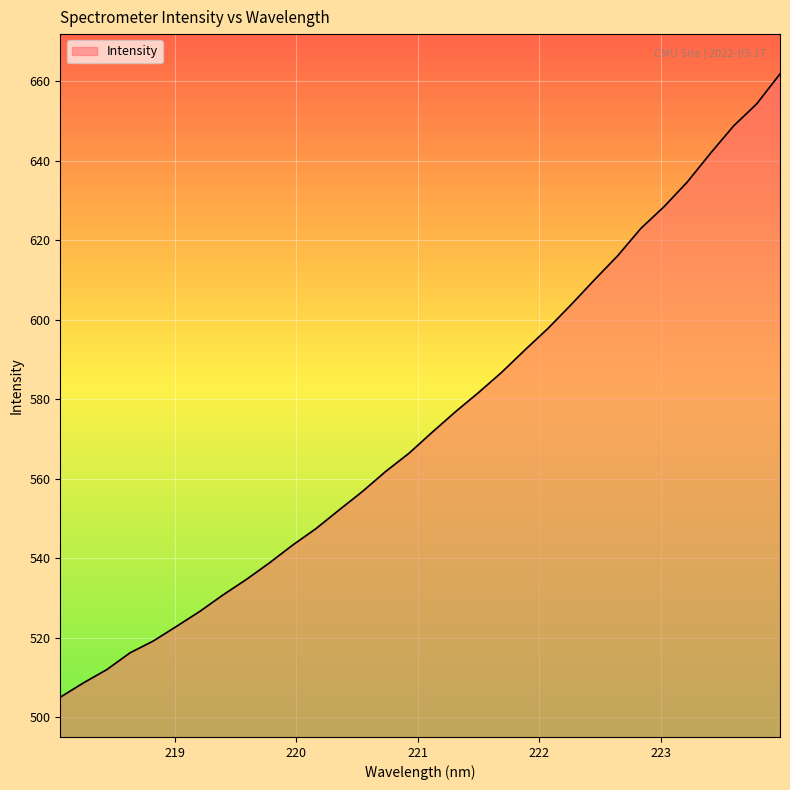

What is the average value?

574.1